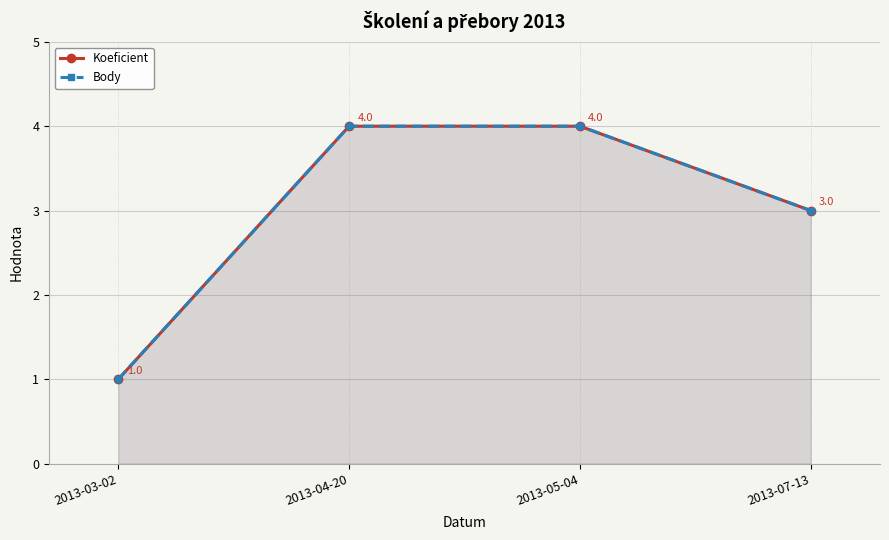

Rank the categories by Koeficient value from highest to lowest.

2013-04-20, 2013-05-04, 2013-07-13, 2013-03-02